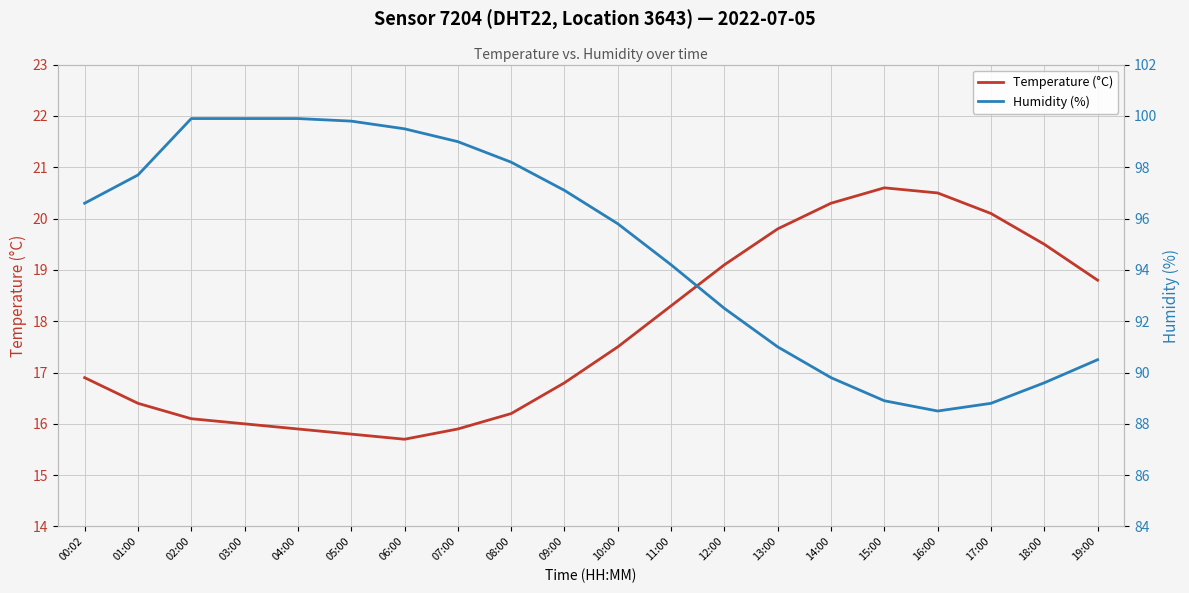

Reading left to right, extract all data points from this chart.

Temperature (°C): 00:02=16.9	01:00=16.4	02:00=16.1	03:00=16.0	04:00=15.9	05:00=15.8	06:00=15.7	07:00=15.9	08:00=16.2	09:00=16.8	10:00=17.5	11:00=18.3	12:00=19.1	13:00=19.8	14:00=20.3	15:00=20.6	16:00=20.5	17:00=20.1	18:00=19.5	19:00=18.8
Humidity (%): 00:02=96.6	01:00=97.7	02:00=99.9	03:00=99.9	04:00=99.9	05:00=99.8	06:00=99.5	07:00=99.0	08:00=98.2	09:00=97.1	10:00=95.8	11:00=94.2	12:00=92.5	13:00=91.0	14:00=89.8	15:00=88.9	16:00=88.5	17:00=88.8	18:00=89.6	19:00=90.5